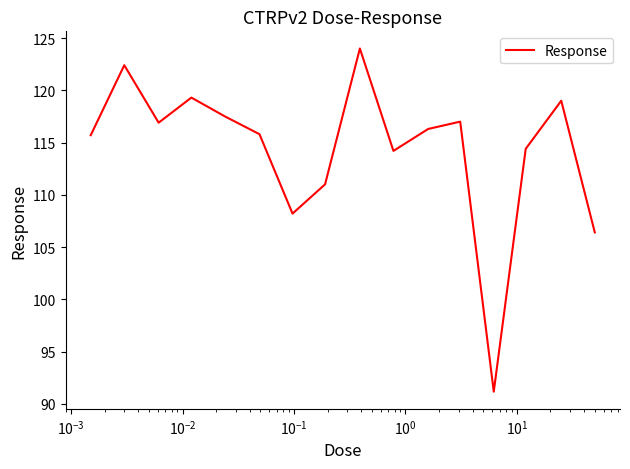

What is the difference between the maximum and minimum values?

32.8